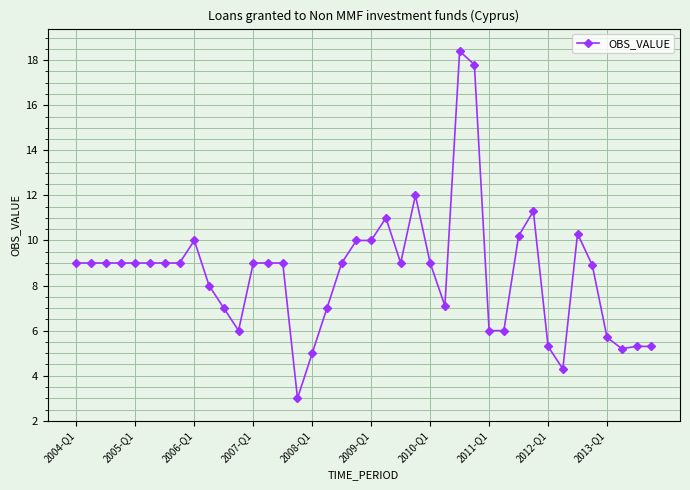

Does the chart have visible grid lines?

Yes